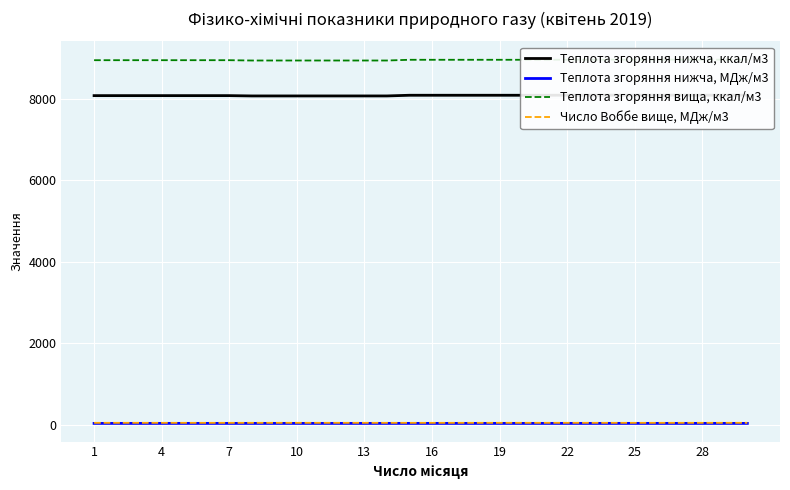

Reading left to right, what are all the values shown in this chart?

Теплота згоряння нижча, ккал/м3: 8080.5	8080.5	8080.5	8080.5	8080.5	8080.5	8080.5	8072.9	8072.9	8072.9	8072.9	8072.9	8072.9	8072.9	8089.6	8089.6	8089.6	8089.6	8089.6	8089.6	8089.6	8092.0	8092.0	8092.0	8092.0	8092.0	8092.0	8092.0	8092.0	8092.0
Теплота згоряння нижча, МДж/м3: 33.8	33.8	33.8	33.8	33.8	33.8	33.8	33.8	33.8	33.8	33.8	33.8	33.8	33.8	33.9	33.9	33.9	33.9	33.9	33.9	33.9	33.9	33.9	33.9	33.9	33.9	33.9	33.9	33.9	33.9
Теплота згоряння вища, ккал/м3: 8950.4	8950.4	8950.4	8950.4	8950.4	8950.4	8950.4	8942.7	8942.7	8942.7	8942.7	8942.7	8942.7	8942.7	8960.5	8960.5	8960.5	8960.5	8960.5	8960.5	8960.5	8963.1	8963.1	8963.1	8963.1	8963.1	8963.1	8963.1	8963.1	8963.1
Число Воббе вище, МДж/м3: 47.5	47.5	47.5	47.5	47.5	47.5	47.5	47.6	47.6	47.6	47.6	47.6	47.6	47.6	47.6	47.6	47.6	47.6	47.6	47.6	47.6	47.6	47.6	47.6	47.6	47.6	47.6	47.6	47.6	47.6